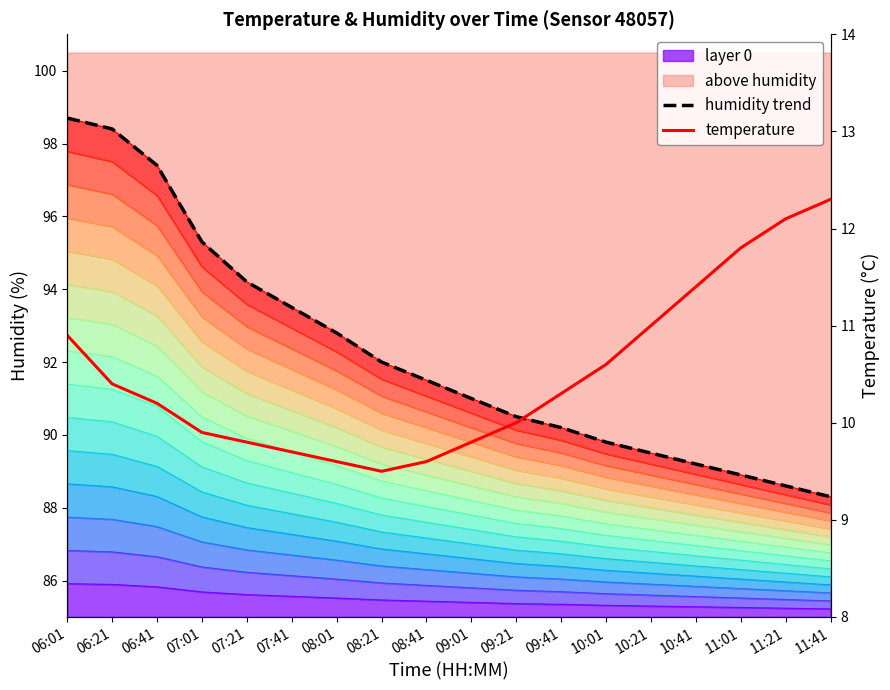

Reading right to left, what are all the values shown in this chart?

humidity trend: 88.3	88.6	88.9	89.2	89.5	89.8	90.2	90.5	91.0	91.5	92.0	92.8	93.5	94.2	95.3	97.4	98.4	98.7
temperature: 12.3	12.1	11.8	11.4	11.0	10.6	10.3	10.0	9.8	9.6	9.5	9.6	9.7	9.8	9.9	10.2	10.4	10.9